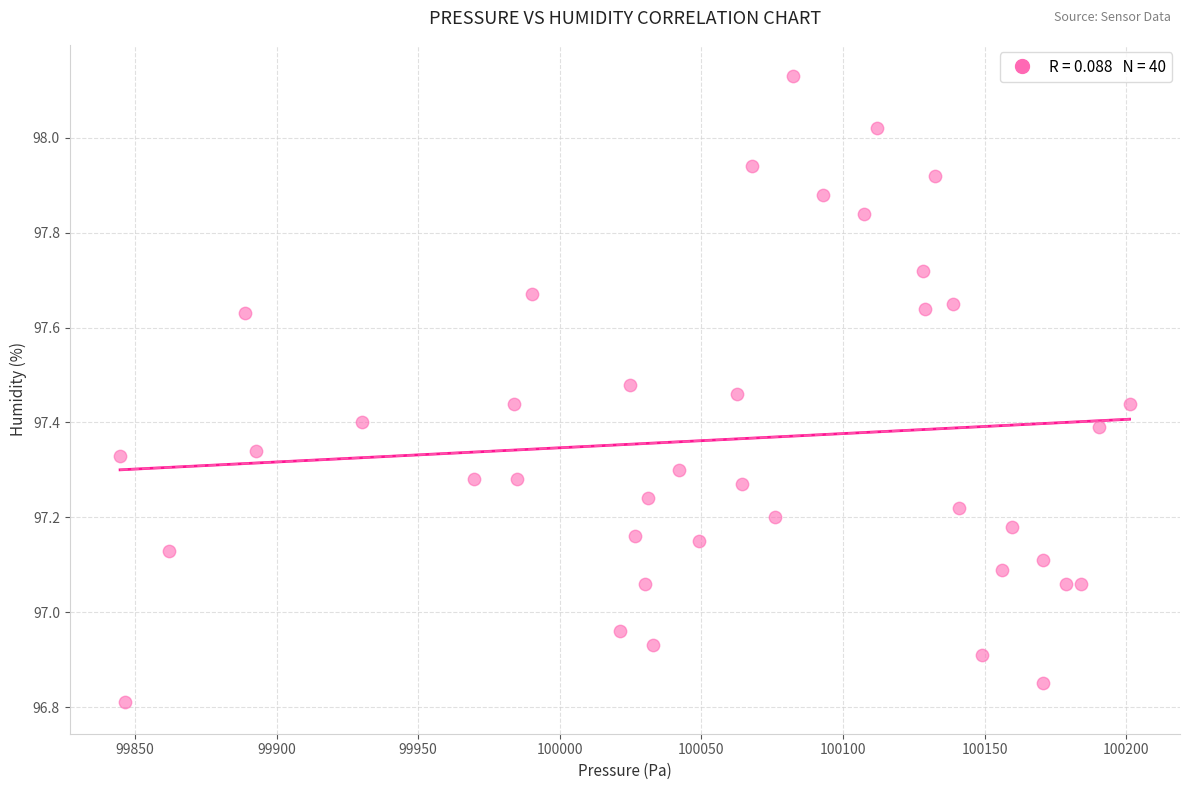

What is the range of Y values (max minus min)?

1.3